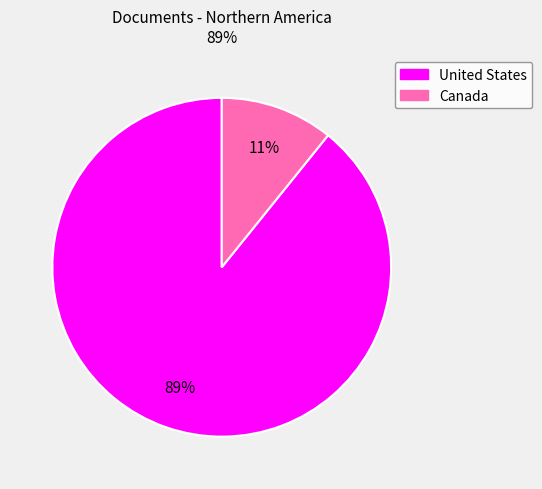

Rank the categories by value from highest to lowest.

United States, Canada